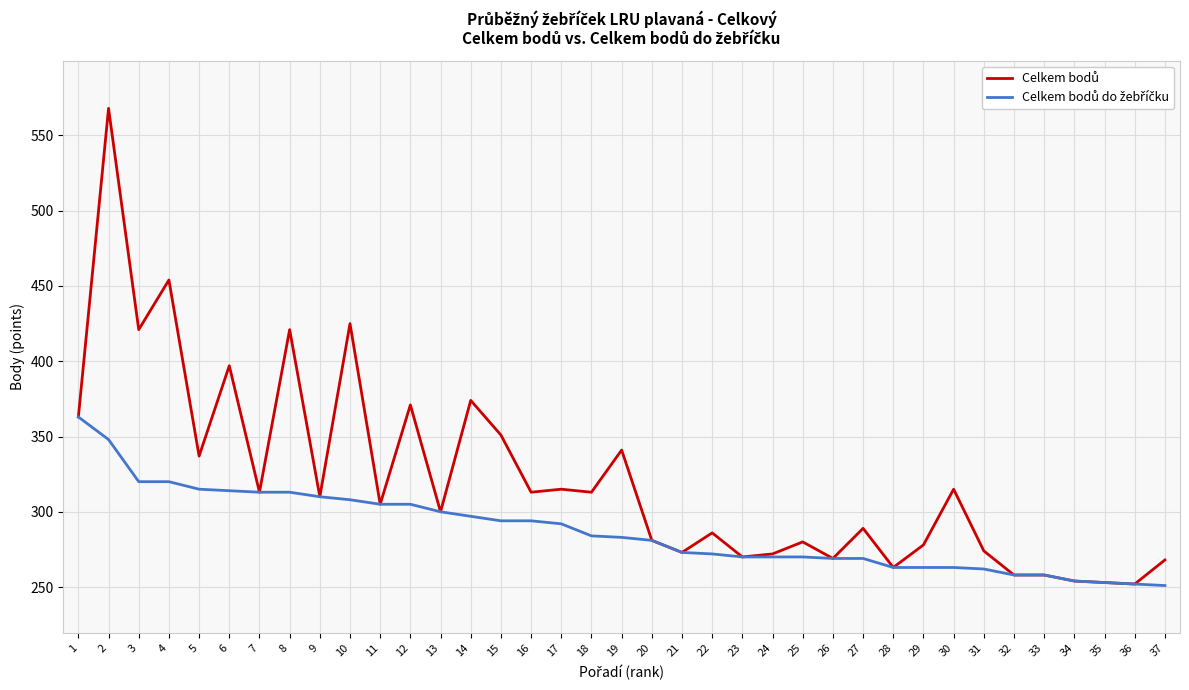

What is the maximum value shown in the chart?

568